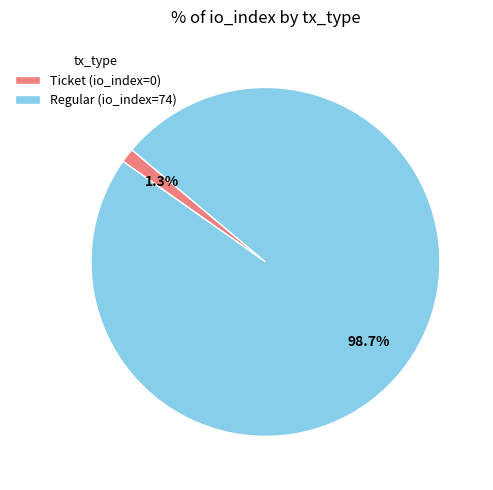

Is Ticket (io_index=0) the majority of the pie?

No